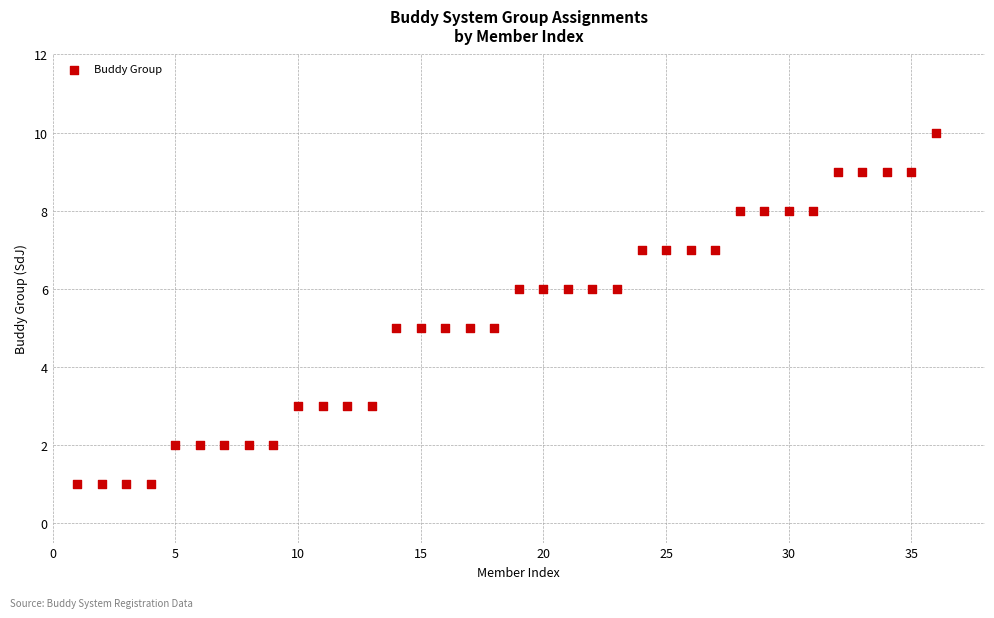

What is the range of X values (max minus min)?

35